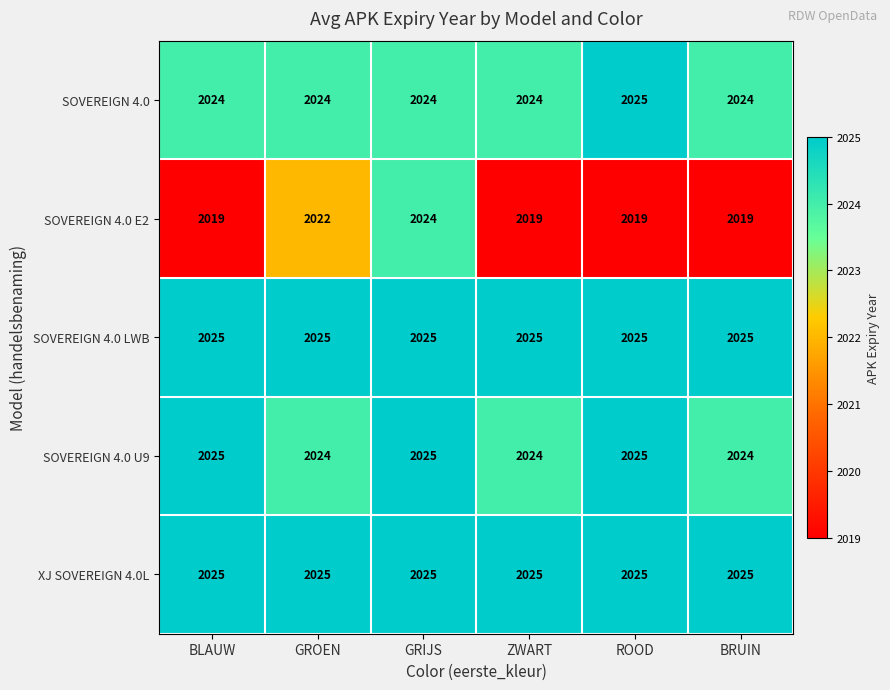

What is the sum of the SOVEREIGN 4.0 values at BRUIN and BLAUW?

4048